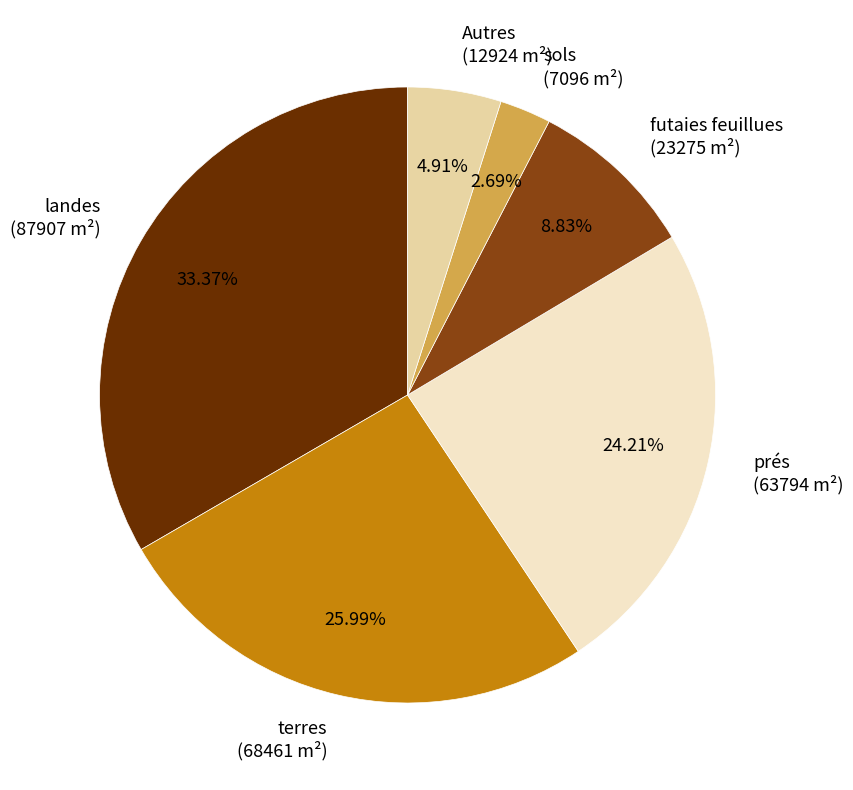

To the nearest percent, what is the difference between the largest and smallest slice percentages?

31%